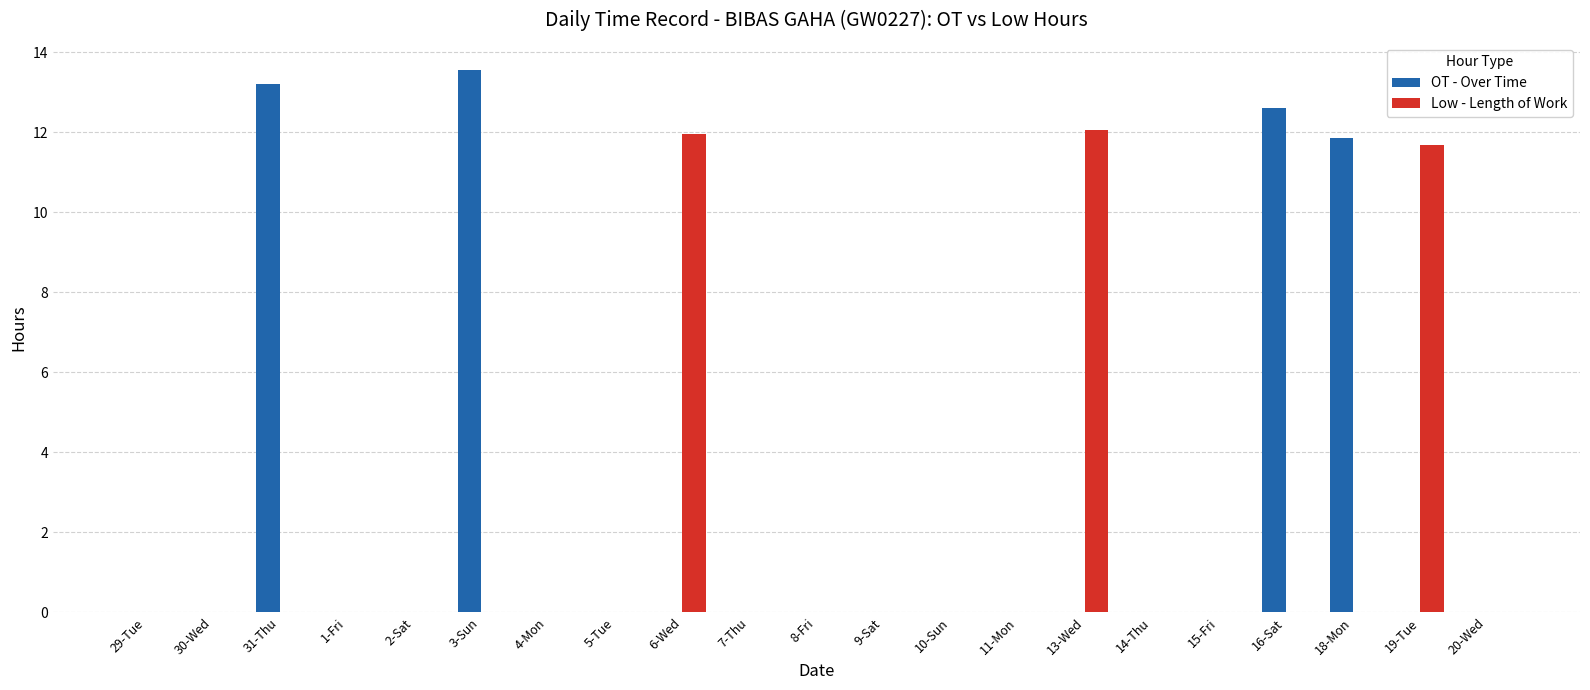

Which series has the largest total across all categories?

OT - Over Time